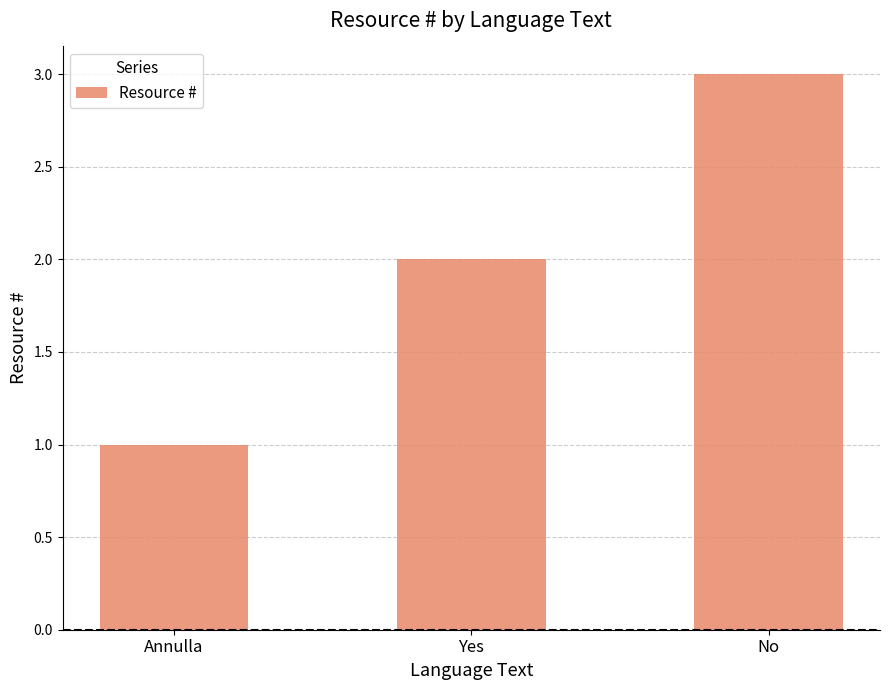

Approximately how many times larger is the value at No compared to Yes?

1.5